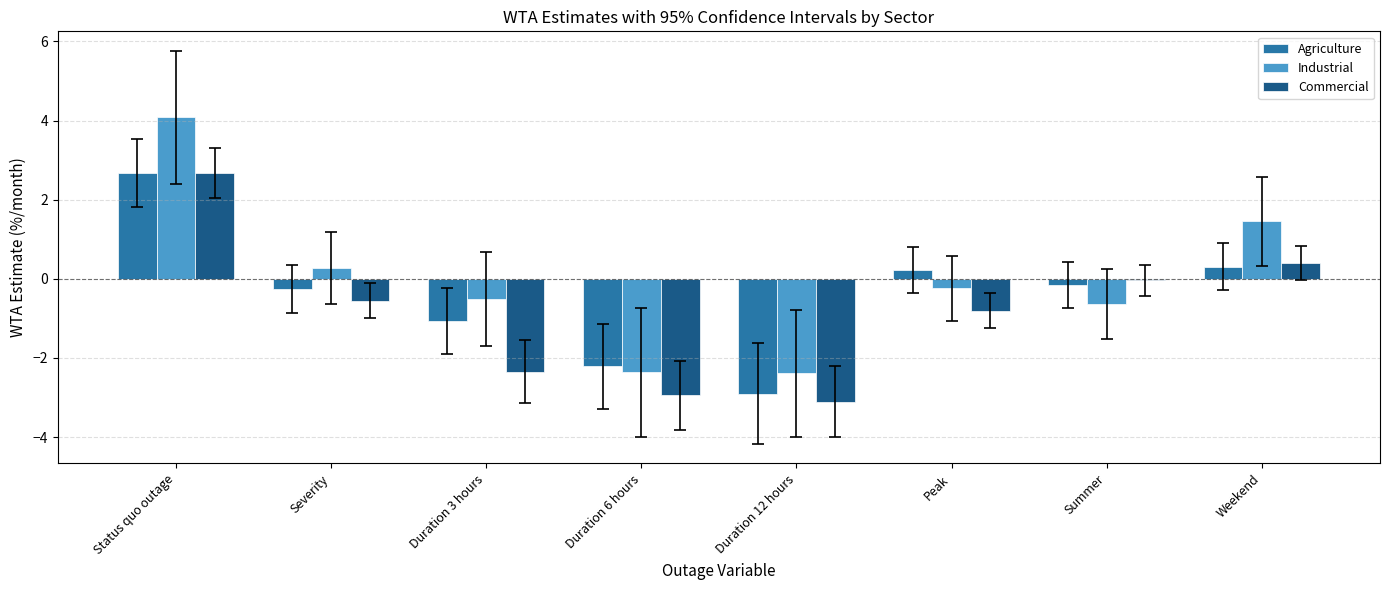

Which series has the widest spread of values?

Industrial